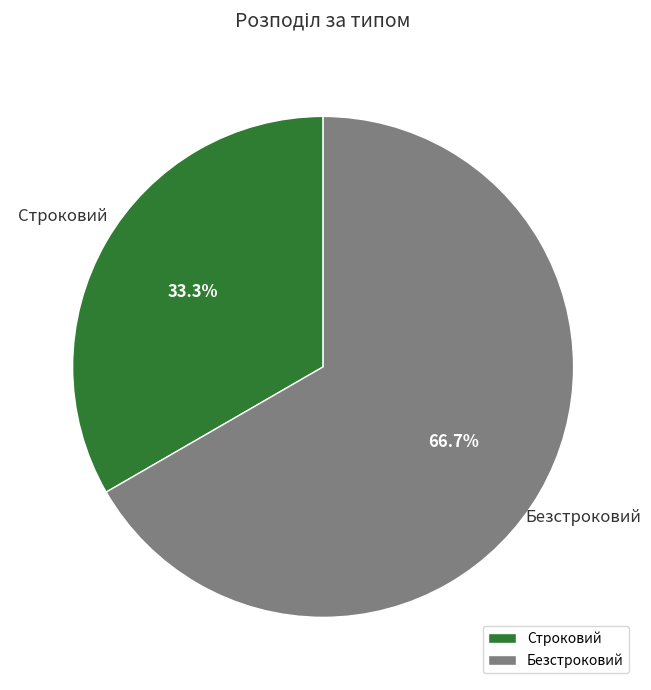

What is the smallest slice in the pie chart?

Строковий